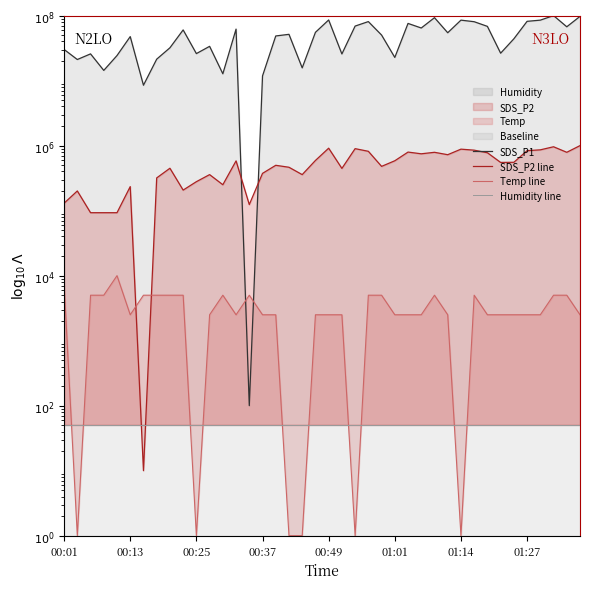

True or false: Temp line and SDS_P2 line cross at least once.

True